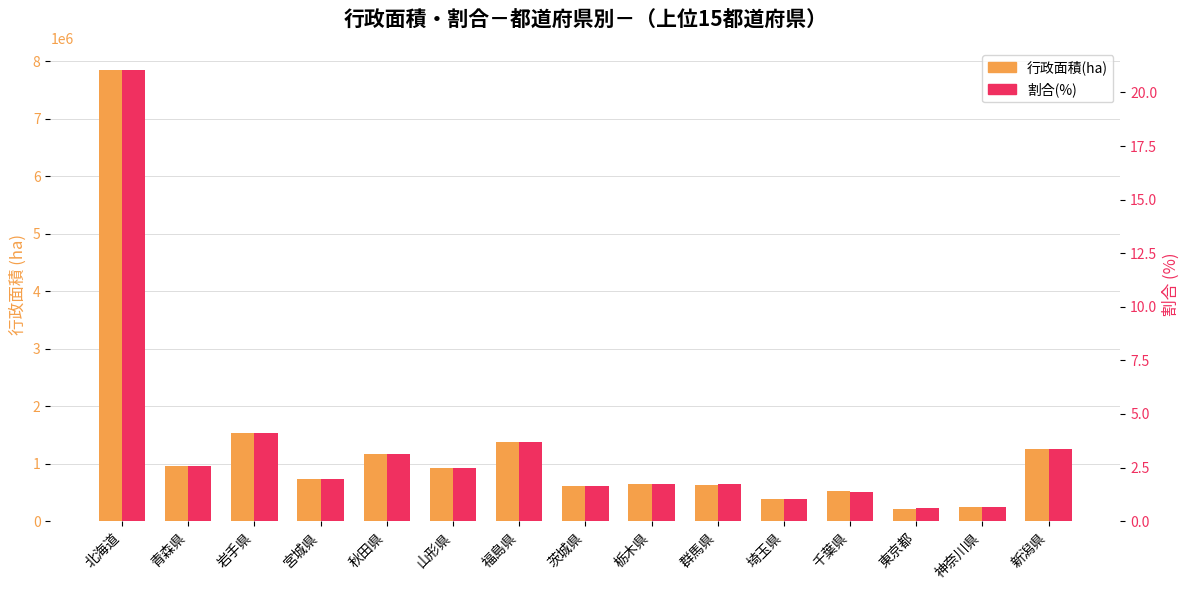

How many bars are there in each group?

2